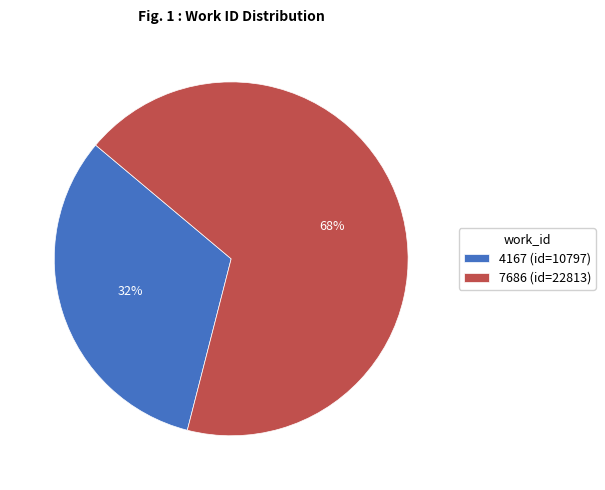

The 7686 slice represents 68% of the pie. True or false?

True